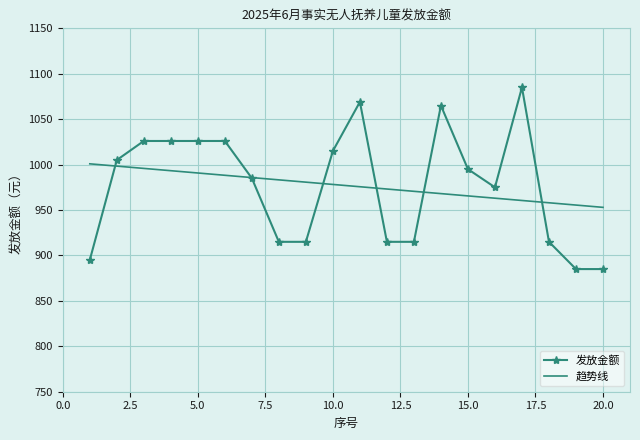

List the series in order of their peak value, lowest first.

趋势线, 发放金额